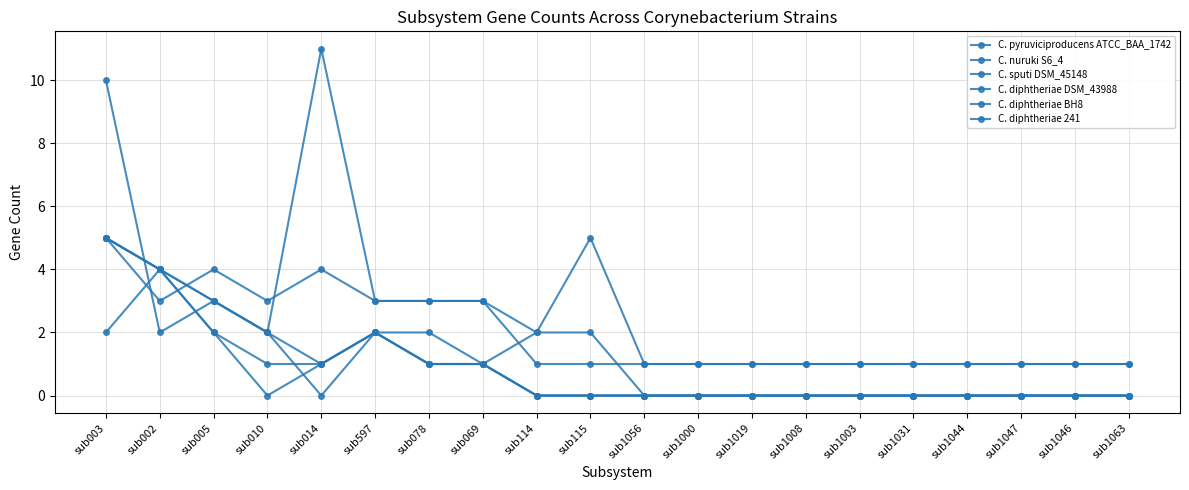

How many lines are shown in the chart?

6